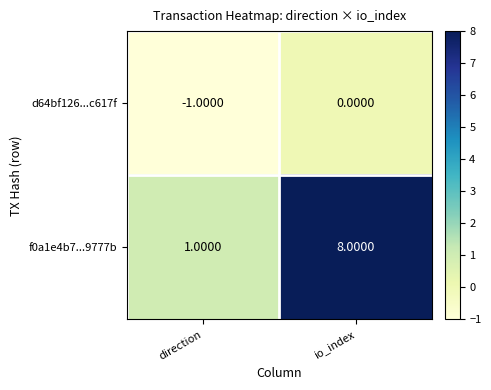

Rank the series by their average value, from lowest to highest.

d64bf126...c617f, f0a1e4b7...9777b